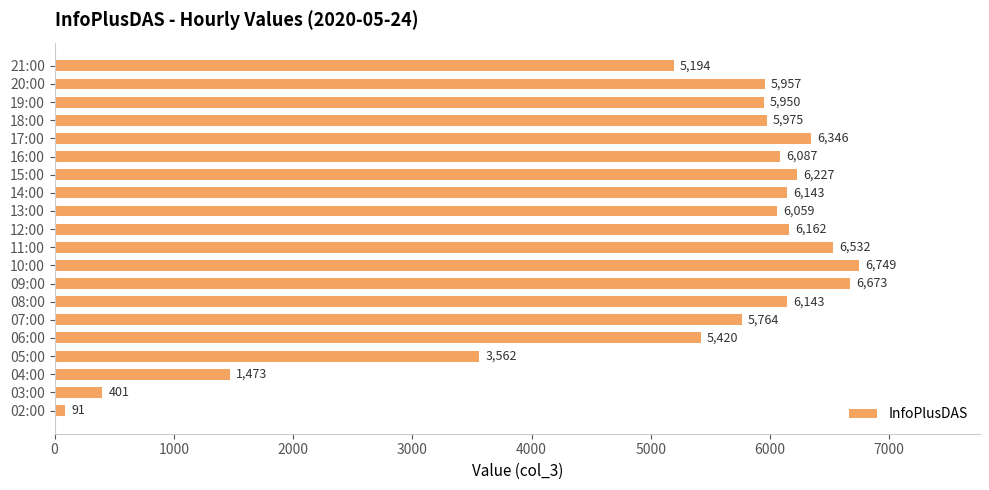

The value at 16:00 is 6087. True or false?

True